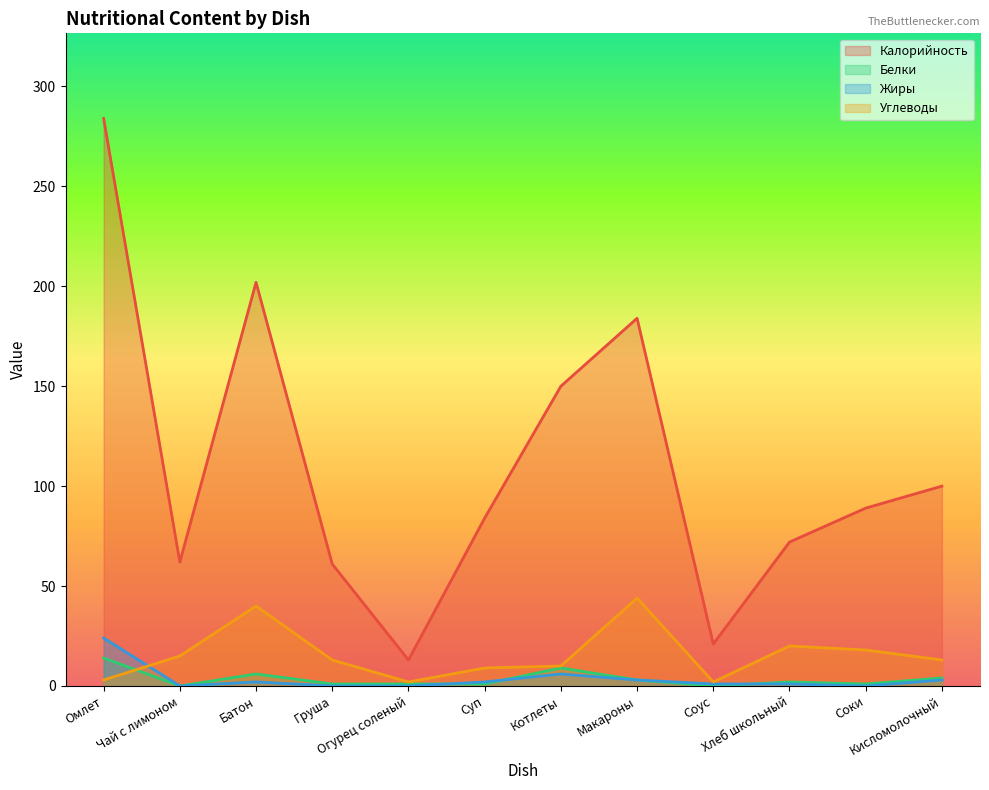

Where does the Углеводы series first go above 13?

Чай с лимоном